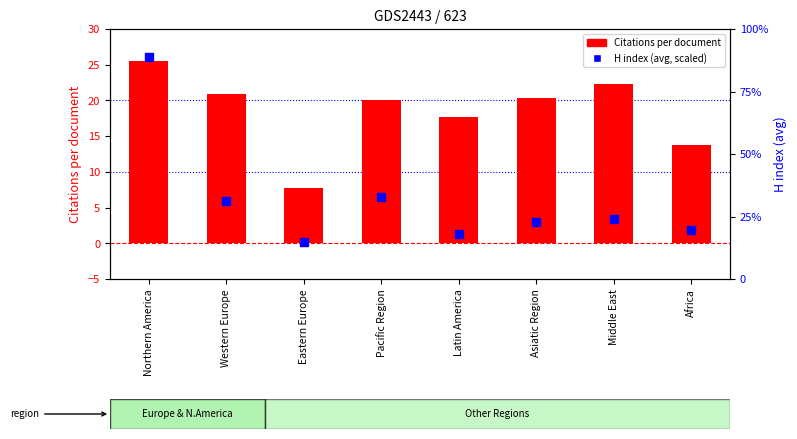

Which series has the largest total across all categories?

H index (avg, scaled)